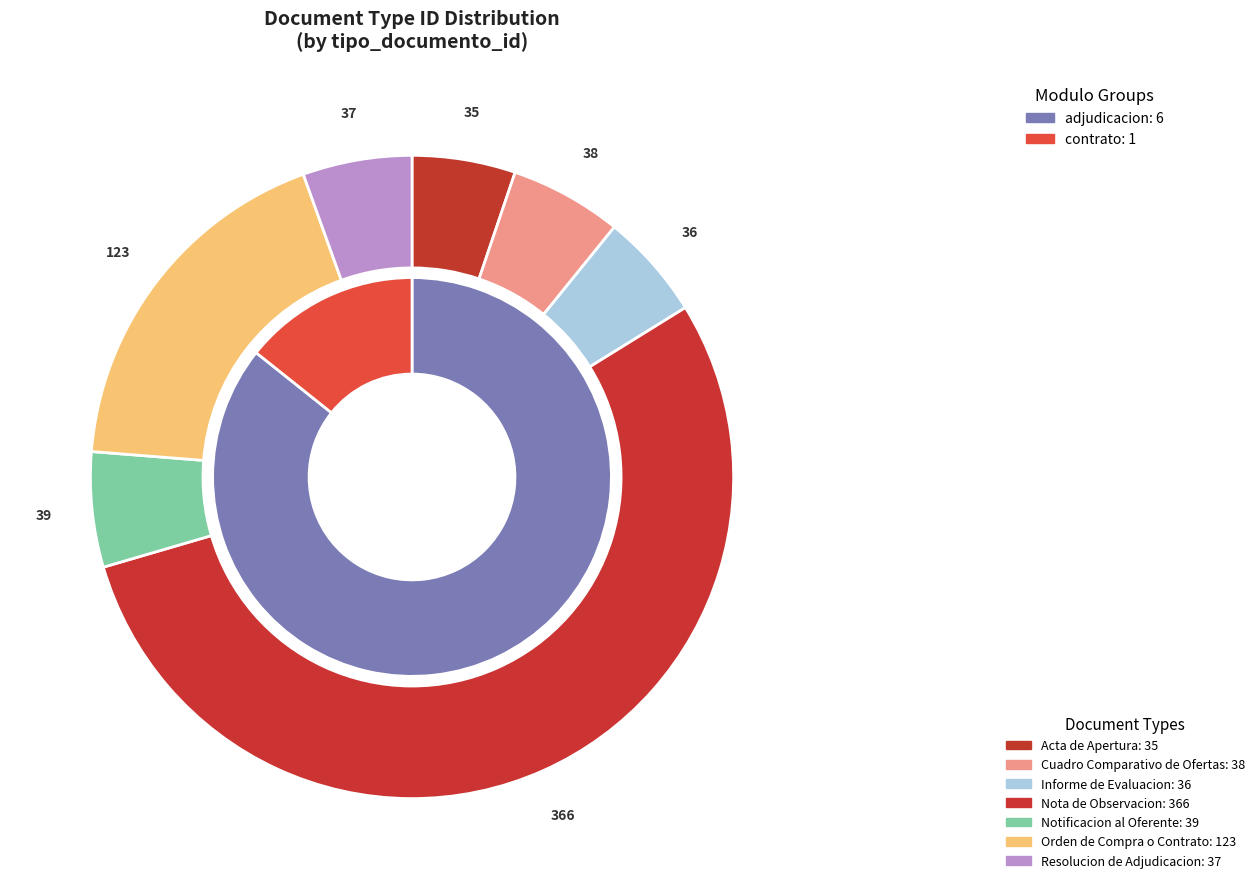

To the nearest percent, what percentage of the pie is Resolucion de Adjudicacion?

5%